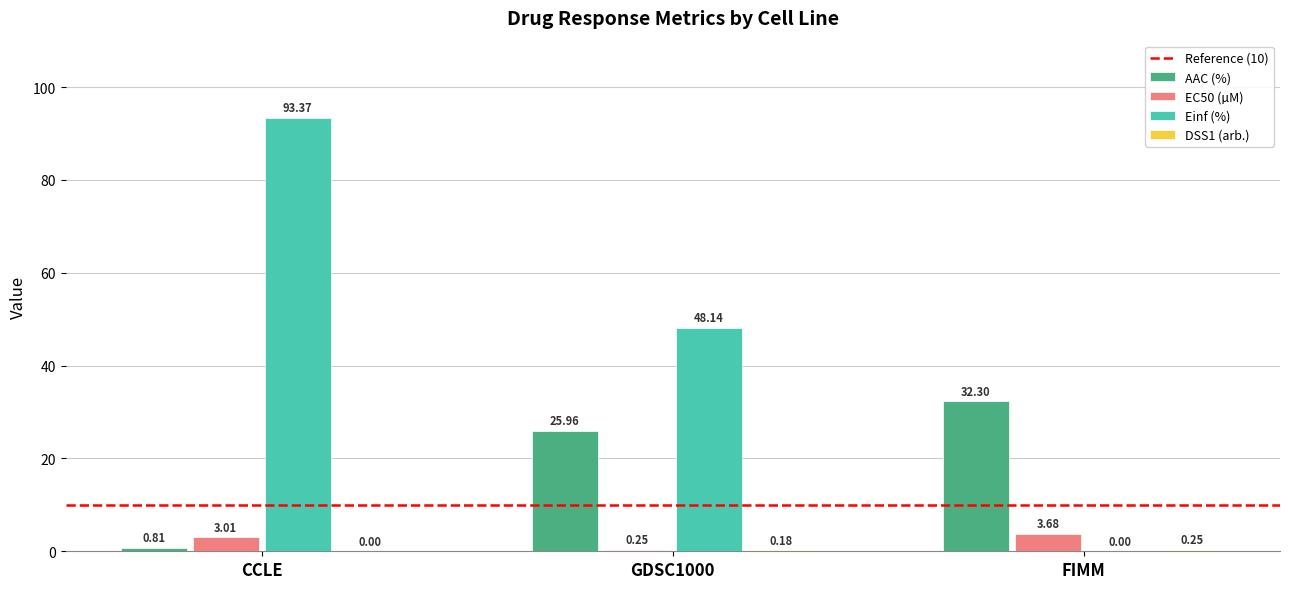

Where does the EC50 (µM) series first go above 3?

CCLE